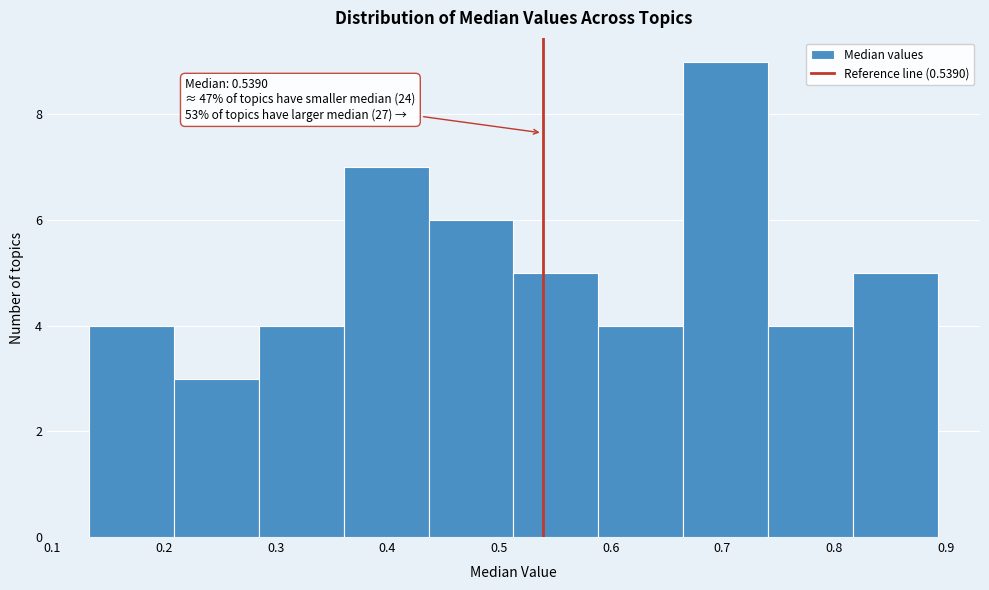

Which range on the x-axis has the tallest bar?

0.66 to 0.74